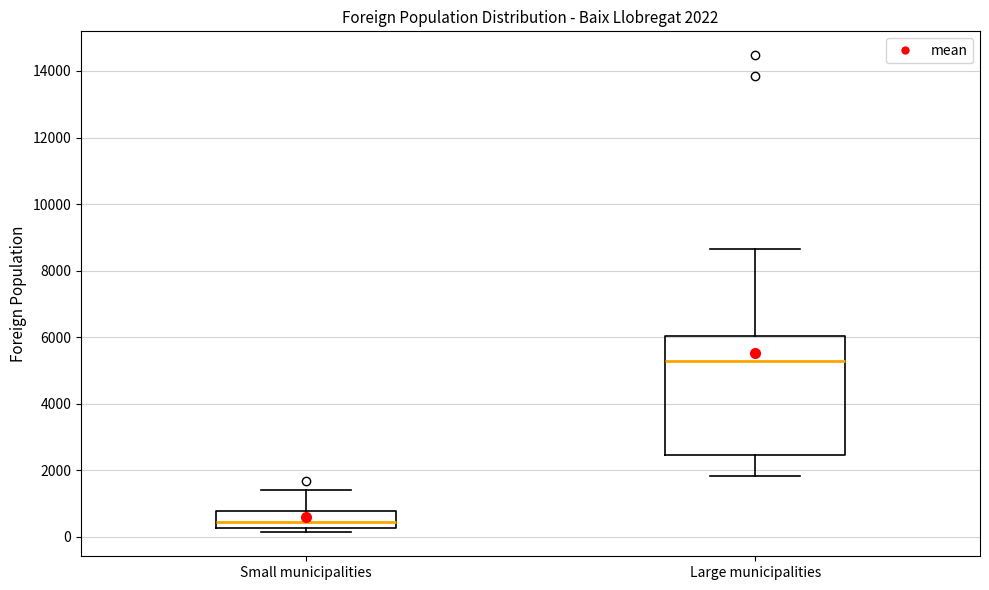

Which box's median line is the lowest?

Small municipalities